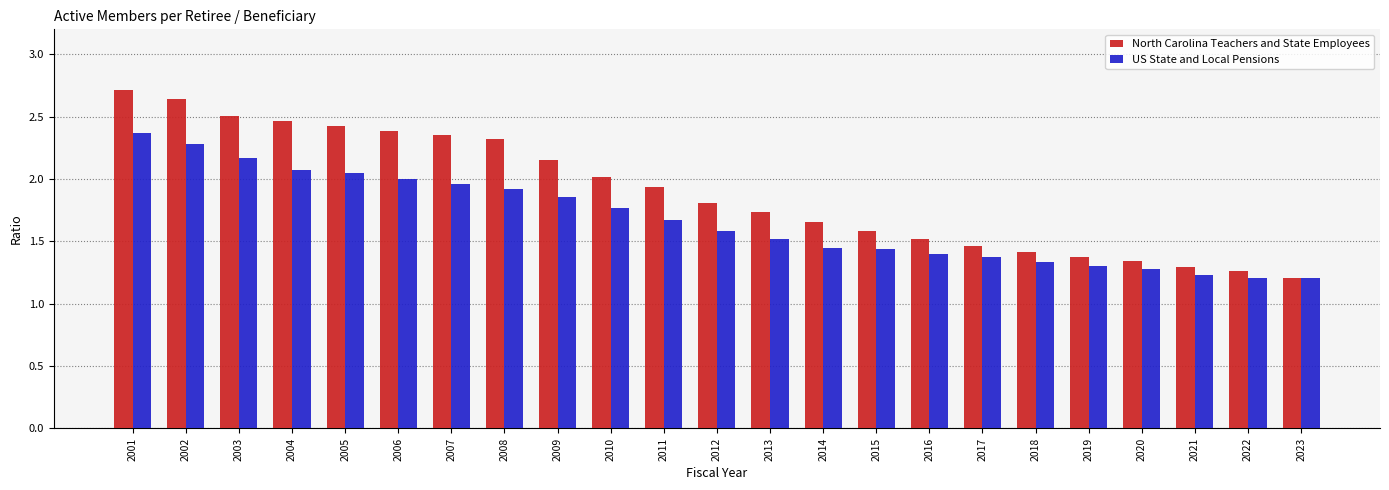

True or false: US State and Local Pensions has a value of 0.8 at 2013.

False